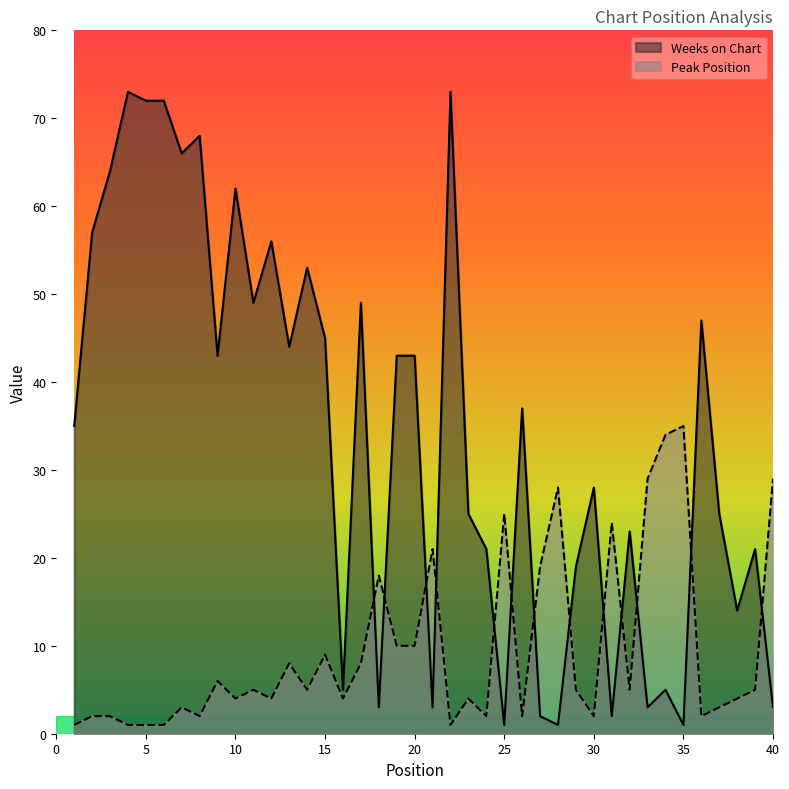

How many values in the Peak Position series exceed 5?

16